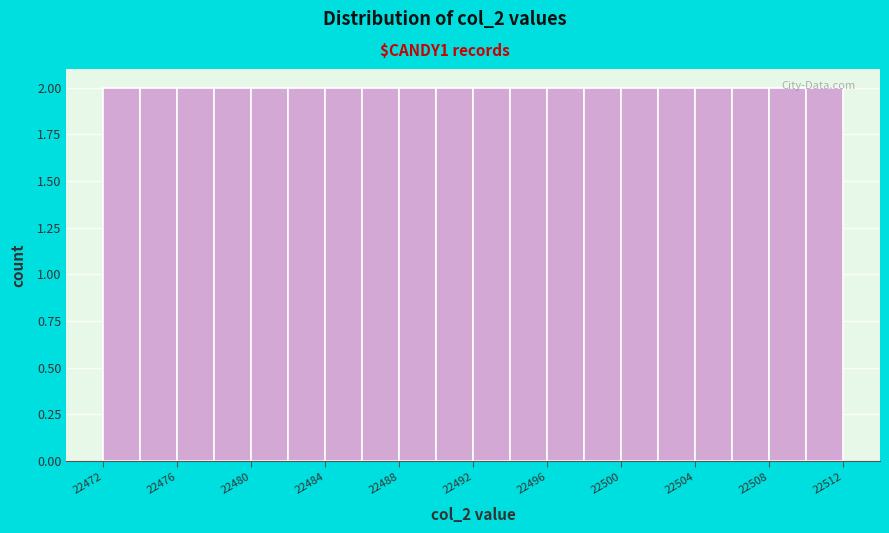

Reading left to right, list every bar in this chart as the range it spans on the x-axis followed by its height. The values are not printed on the chart, so give them approximately, as read against the axis.

22472 to 22474: 2
22474 to 22476: 2
22476 to 22478: 2
22478 to 22480: 2
22480 to 22482: 2
22482 to 22484: 2
22484 to 22486: 2
22486 to 22488: 2
22488 to 22490: 2
22490 to 22492: 2
22492 to 22494: 2
22494 to 22496: 2
22496 to 22498: 2
22498 to 22500: 2
22500 to 22502: 2
22502 to 22504: 2
22504 to 22506: 2
22506 to 22508: 2
22508 to 22510: 2
22510 to 22512: 2